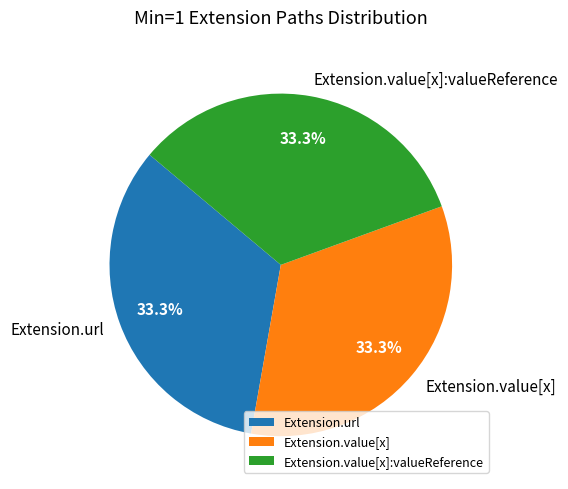

What percentage do Extension.url and Extension.value[x]:valueReference together represent?

66.7%